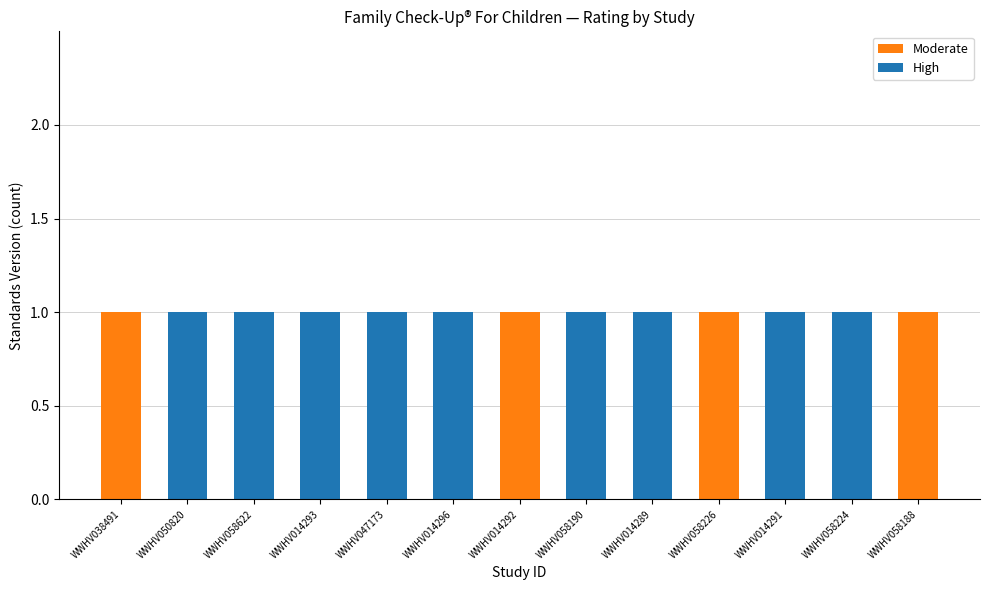

How many Moderate values are between 0 and 1?

13